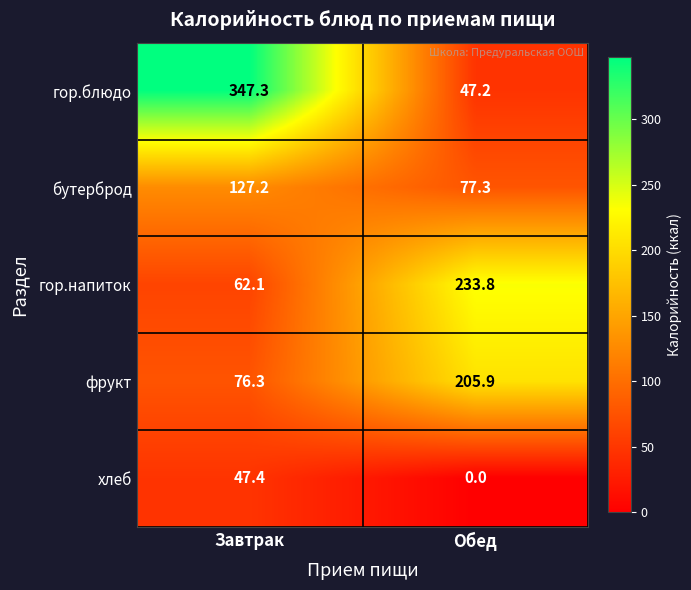

Rank the series at Обед from highest to lowest value.

гор.напиток, фрукт, бутерброд, гор.блюдо, хлеб